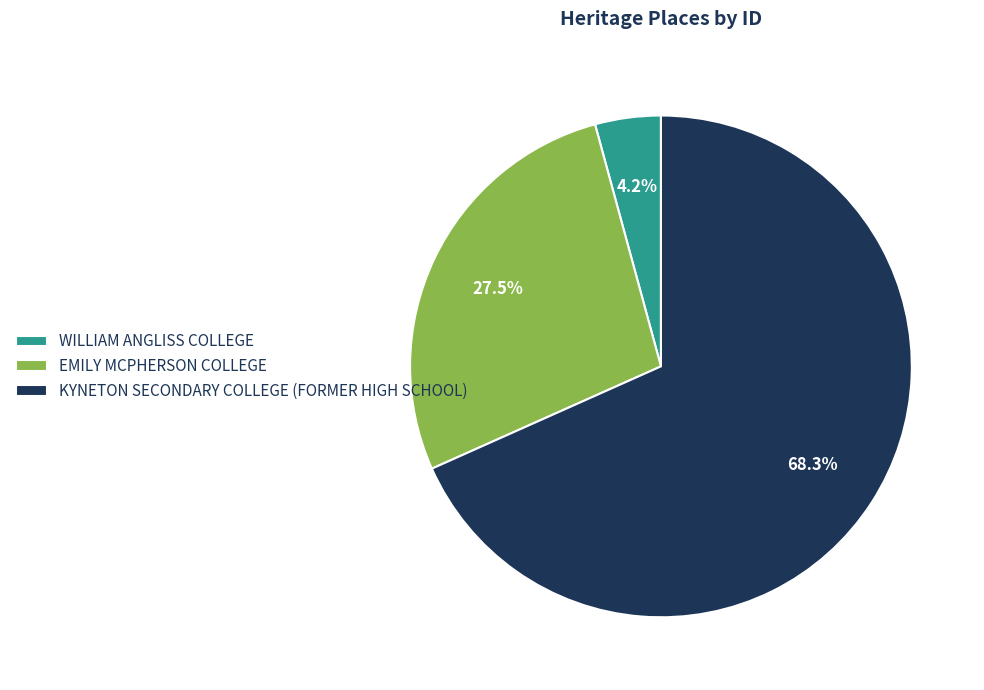

Which category has the smallest portion of the pie?

WILLIAM ANGLISS COLLEGE